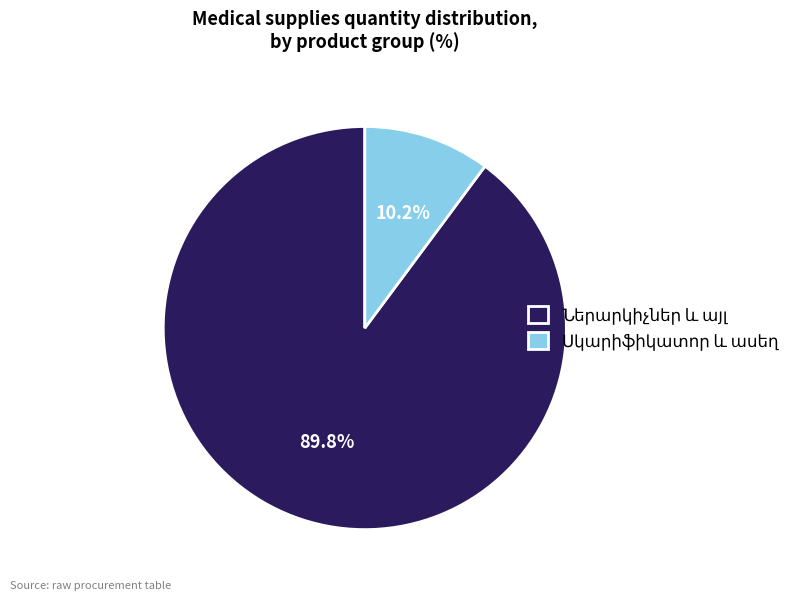

Is there a majority slice in this chart?

Yes